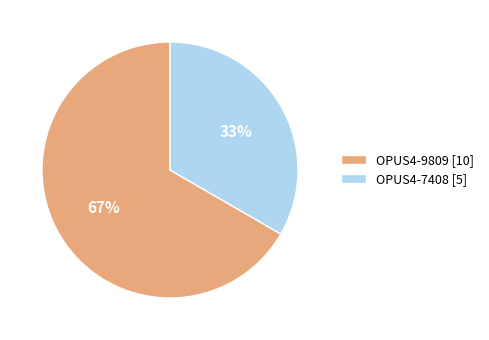

Which category has the biggest portion of the pie?

OPUS4-9809